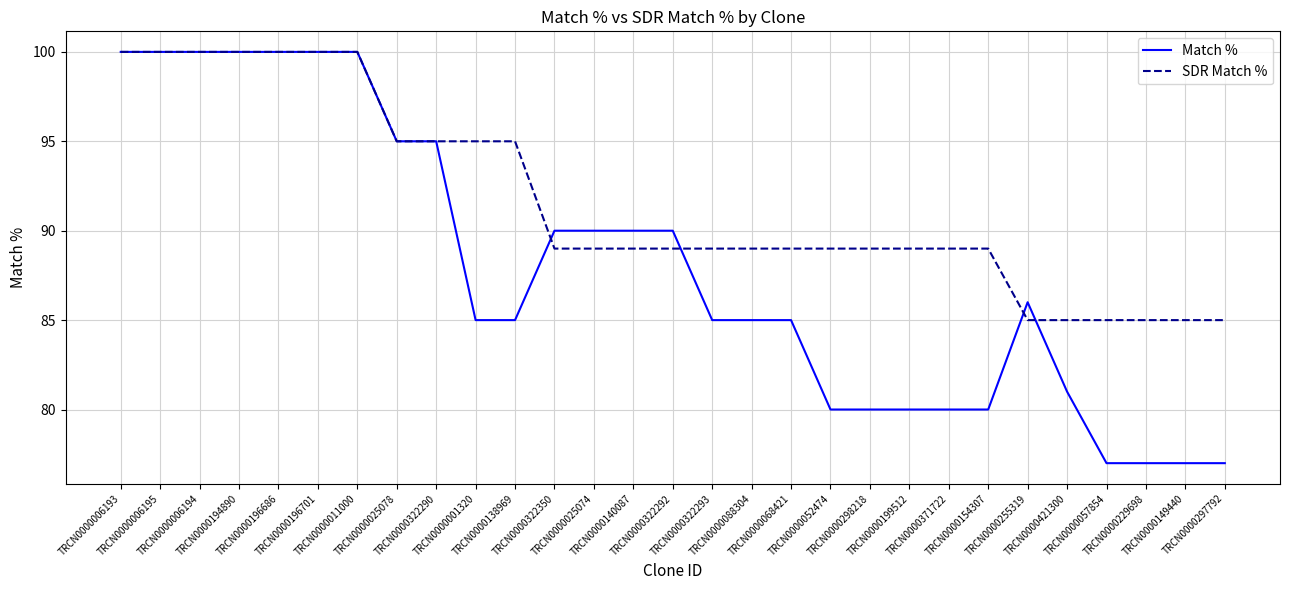

Reading left to right, extract all data points from this chart.

Match %: TRCN0000006193=100	TRCN0000006195=100	TRCN0000006194=100	TRCN0000194890=100	TRCN0000196686=100	TRCN0000196701=100	TRCN0000011000=100	TRCN0000025078=95	TRCN0000322290=95	TRCN0000001320=85	TRCN0000138969=85	TRCN0000322350=90	TRCN0000025074=90	TRCN0000140087=90	TRCN0000322292=90	TRCN0000322293=85	TRCN0000088304=85	TRCN0000068421=85	TRCN0000052474=80	TRCN0000298218=80	TRCN0000199512=80	TRCN0000371722=80	TRCN0000154307=80	TRCN0000255319=86	TRCN0000421300=81	TRCN0000057854=77	TRCN0000229698=77	TRCN0000149440=77	TRCN0000297792=77
SDR Match %: TRCN0000006193=100	TRCN0000006195=100	TRCN0000006194=100	TRCN0000194890=100	TRCN0000196686=100	TRCN0000196701=100	TRCN0000011000=100	TRCN0000025078=95	TRCN0000322290=95	TRCN0000001320=95	TRCN0000138969=95	TRCN0000322350=89	TRCN0000025074=89	TRCN0000140087=89	TRCN0000322292=89	TRCN0000322293=89	TRCN0000088304=89	TRCN0000068421=89	TRCN0000052474=89	TRCN0000298218=89	TRCN0000199512=89	TRCN0000371722=89	TRCN0000154307=89	TRCN0000255319=85	TRCN0000421300=85	TRCN0000057854=85	TRCN0000229698=85	TRCN0000149440=85	TRCN0000297792=85